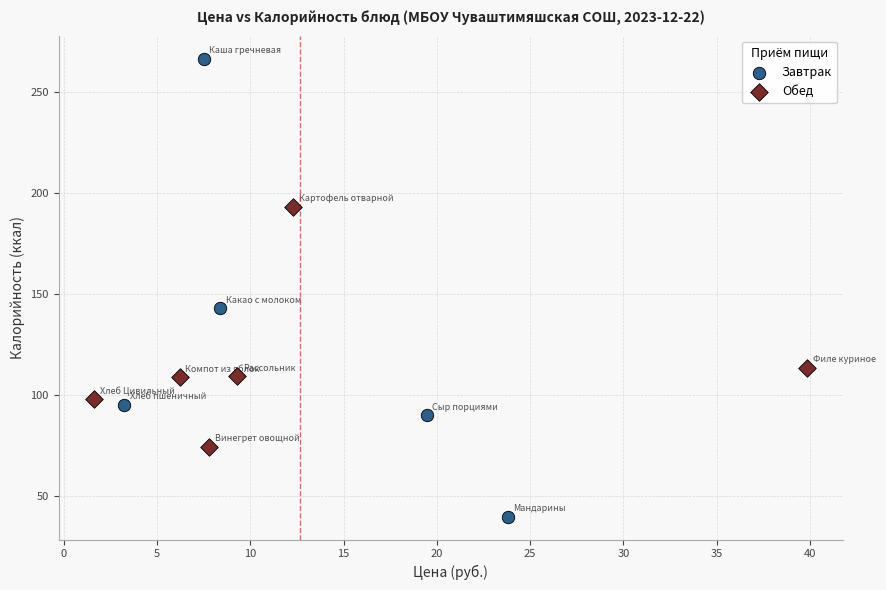

Which series has the widest spread of Y values?

Завтрак